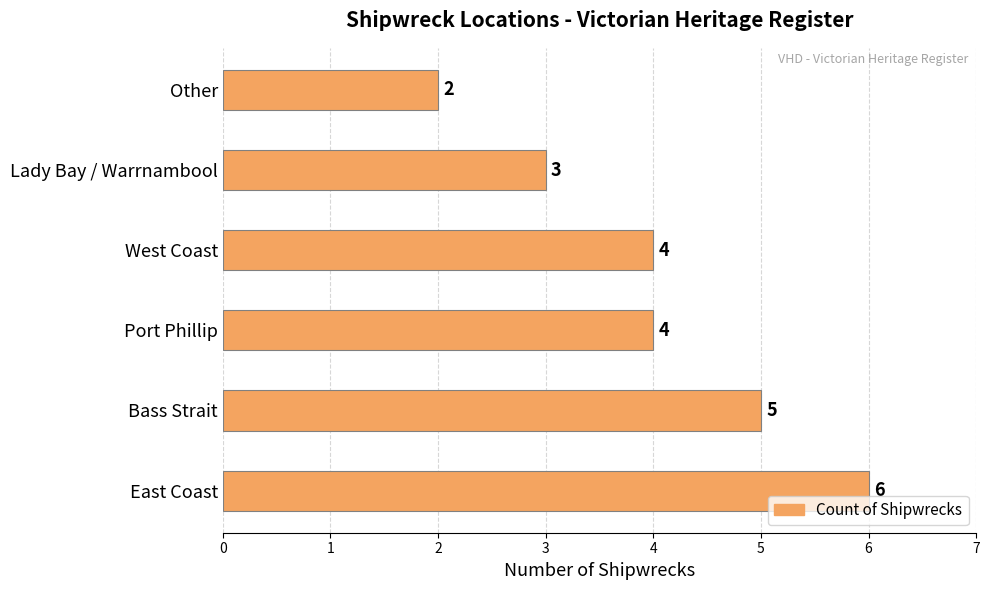

What is the smallest value displayed?

2